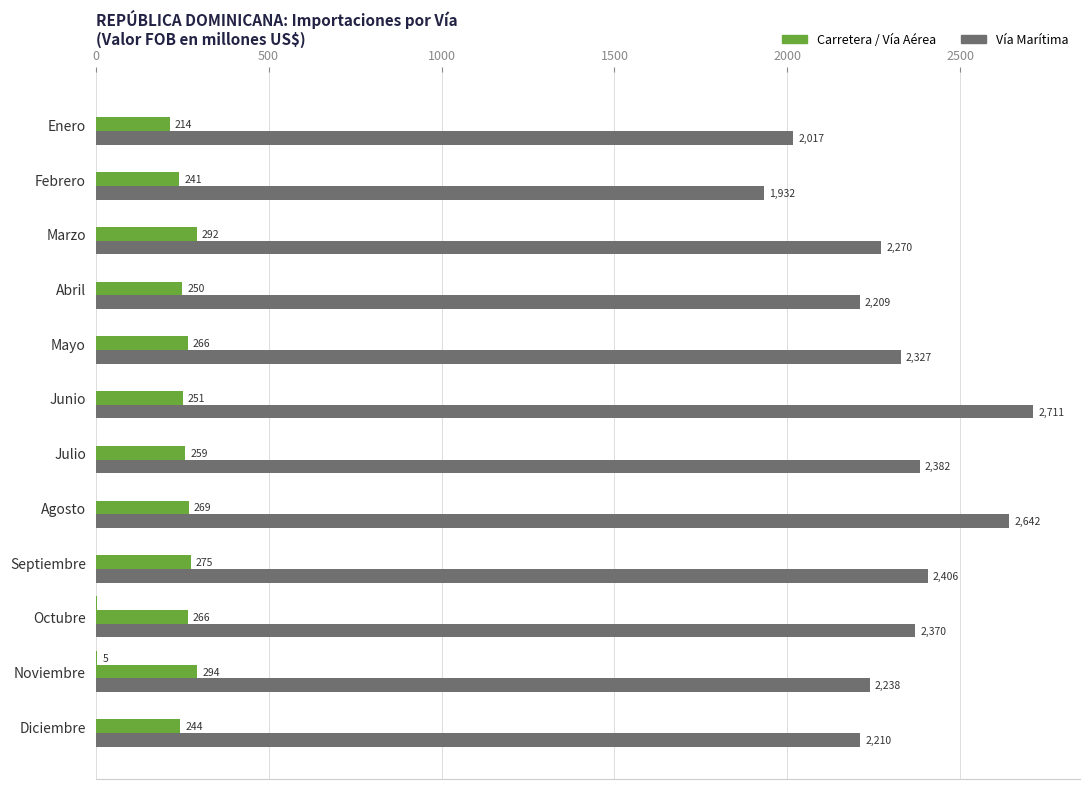

How many data points does each series have?

12